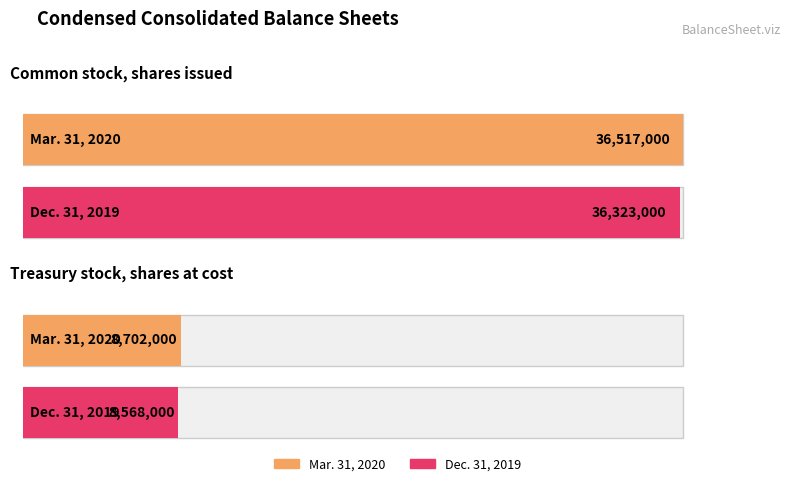

Which has a higher value, Common stock, shares issued or Treasury stock, shares at cost?

Common stock, shares issued